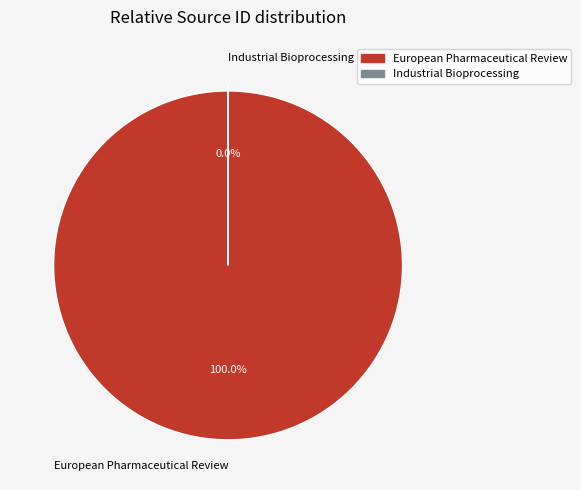

True or false: Industrial Bioprocessing accounts for 1% of the total.

False